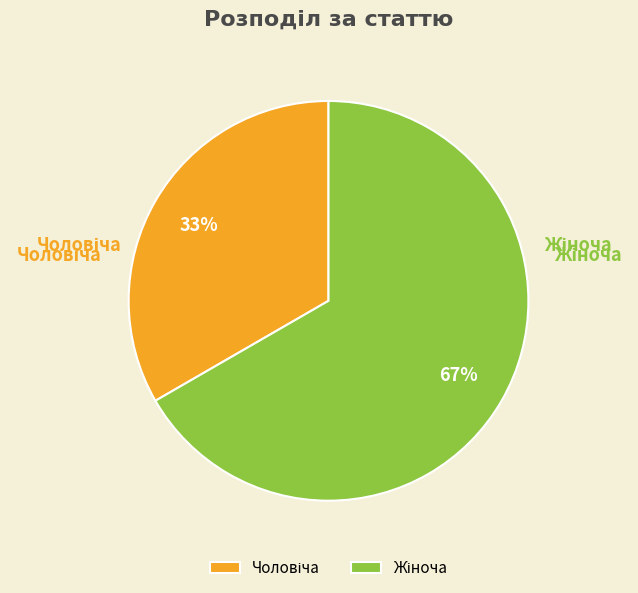

Does any single category account for the majority?

Yes